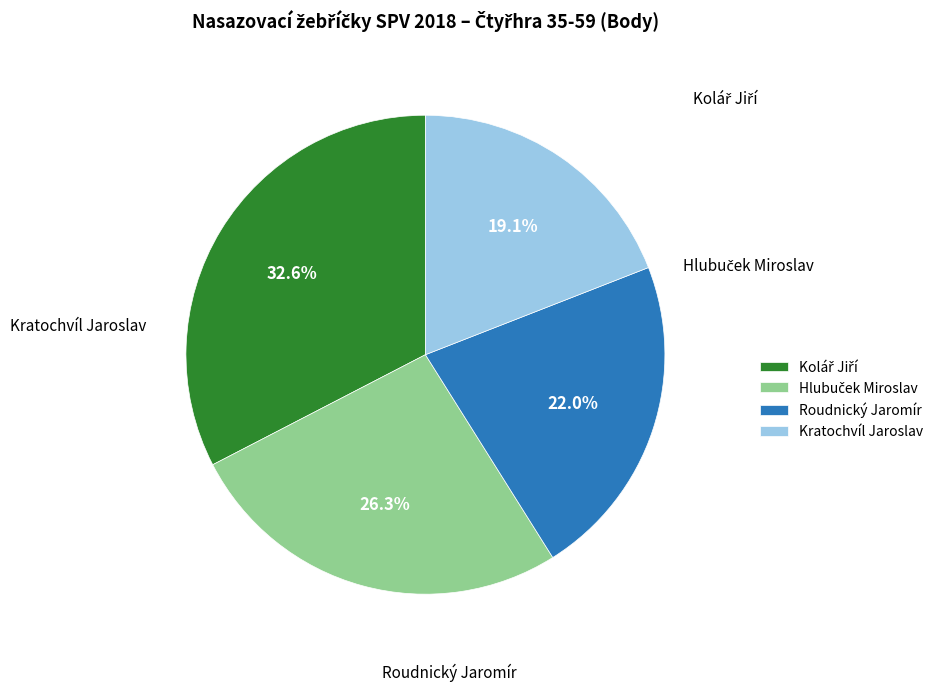

Is there a majority slice in this chart?

No